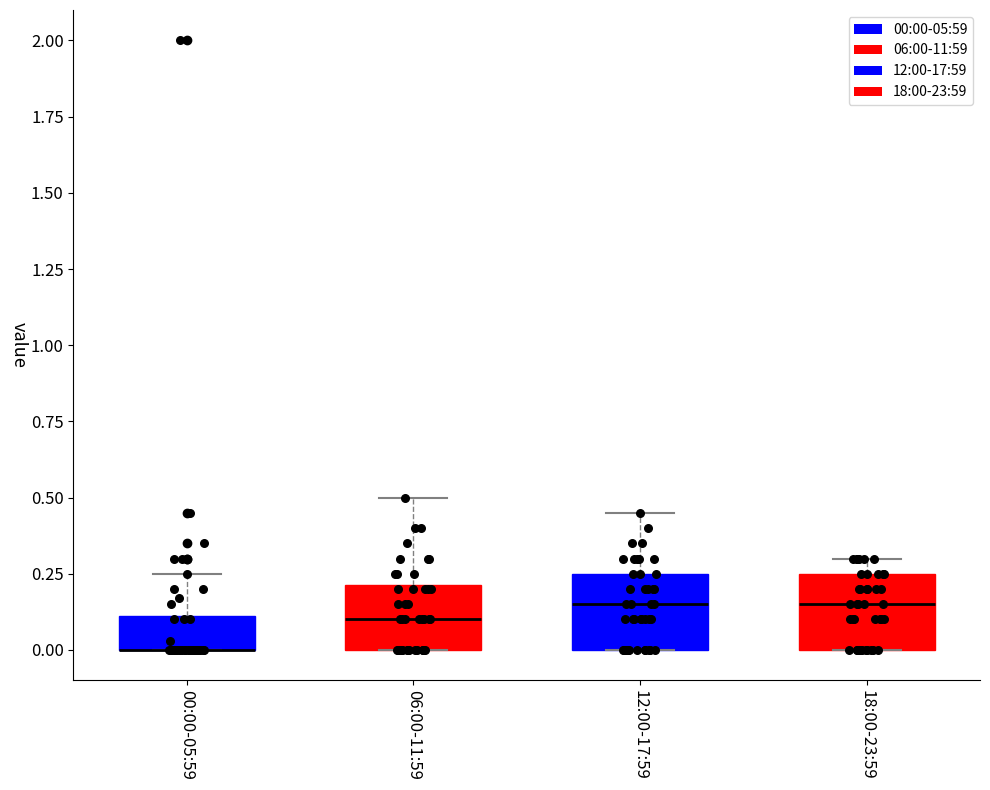

Where is the upper edge of the box for 00:00-05:59 on the y-axis? The values are not printed on the chart, so give them approximately, as read against the axis.

0.10